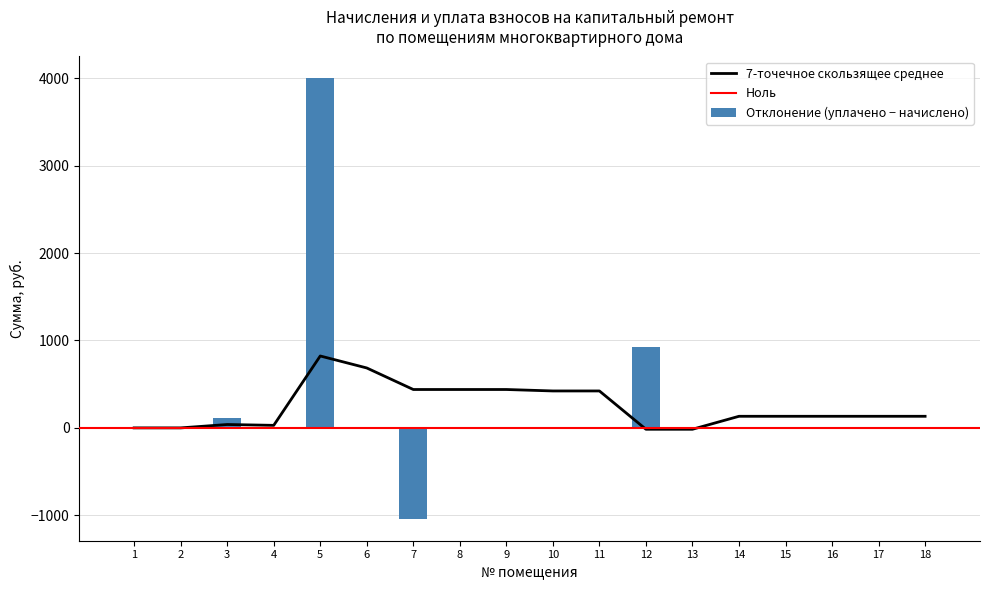

The value of Отклонение (уплачено − начислено) at 13 is 0.0. True or false?

True